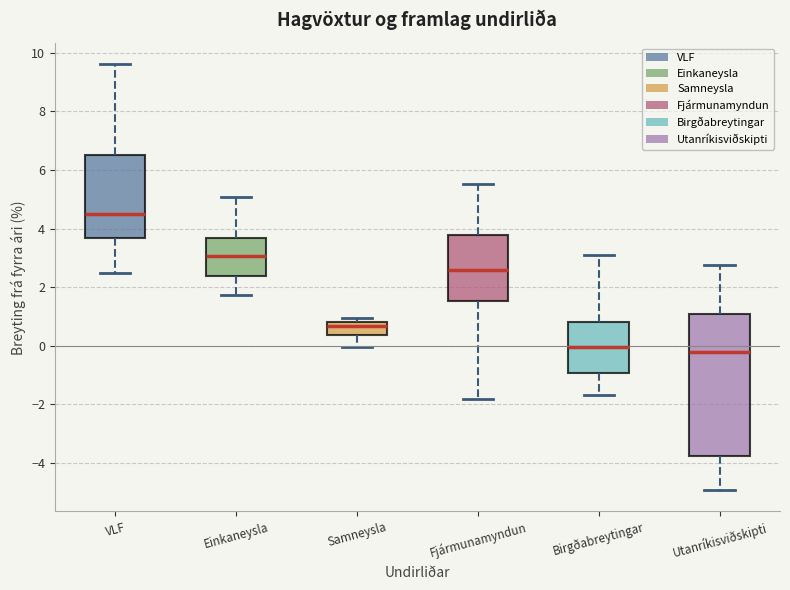

Reading left to right, transcribe this box plot: for each box, give where its median line is, the range the box spans, and where its two whiskers end, as read against the y-axis. The values are not printed on the chart, so give them approximately, as read against the axis.

VLF: median 4.4, box 3.6 to 6.6, whiskers 2.4 to 9.6
Einkaneysla: median 3.0, box 2.4 to 3.6, whiskers 1.8 to 5.0
Samneysla: median 0.6, box 0.4 to 0.8, whiskers 0.0 to 1.0
Fjármunamyndun: median 2.6, box 1.6 to 3.8, whiskers -1.8 to 5.6
Birgðabreytingar: median 0.0, box -1.0 to 0.8, whiskers -1.6 to 3.2
Utanríkisviðskipti: median -0.2, box -3.8 to 1.0, whiskers -5.0 to 2.8